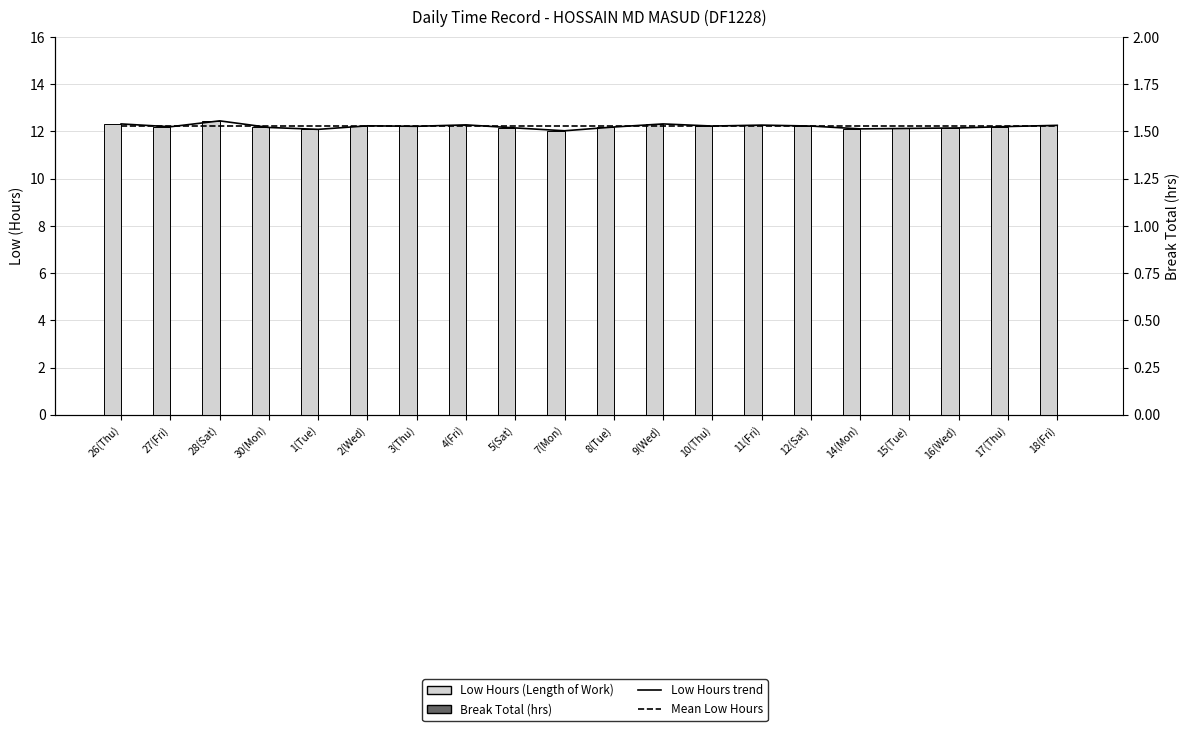

Reading left to right, transcribe all the data shown in this chart.

Low Hours trend (2018): 12.3	12.2	12.4	12.2	12.1	12.2	12.2	12.3	12.2	12.0	12.2	12.3	12.2	12.3	12.2	12.1	12.1	12.2	12.2	12.3
Mean Low Hours (12.21 hrs): 12.2	12.2	12.2	12.2	12.2	12.2	12.2	12.2	12.2	12.2	12.2	12.2	12.2	12.2	12.2	12.2	12.2	12.2	12.2	12.2
Low Hours (Length of Work): 12.3	12.2	12.4	12.2	12.1	12.2	12.2	12.3	12.2	12.0	12.2	12.3	12.2	12.3	12.2	12.1	12.1	12.2	12.2	12.3
Break Total (hrs): 0.0	0.0	0.0	0.0	0.0	0.0	0.0	0.0	0.0	0.0	0.0	0.0	0.0	0.0	0.0	0.0	0.0	0.0	0.0	0.0